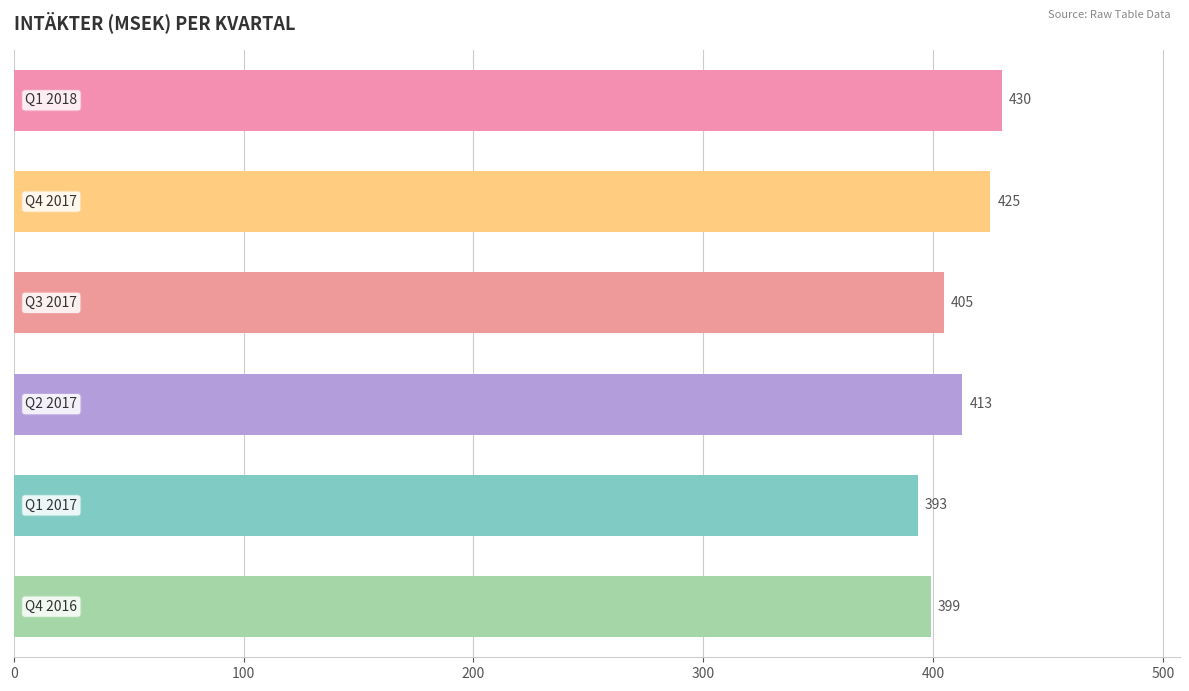

What is the maximum value shown in the chart?

430.1